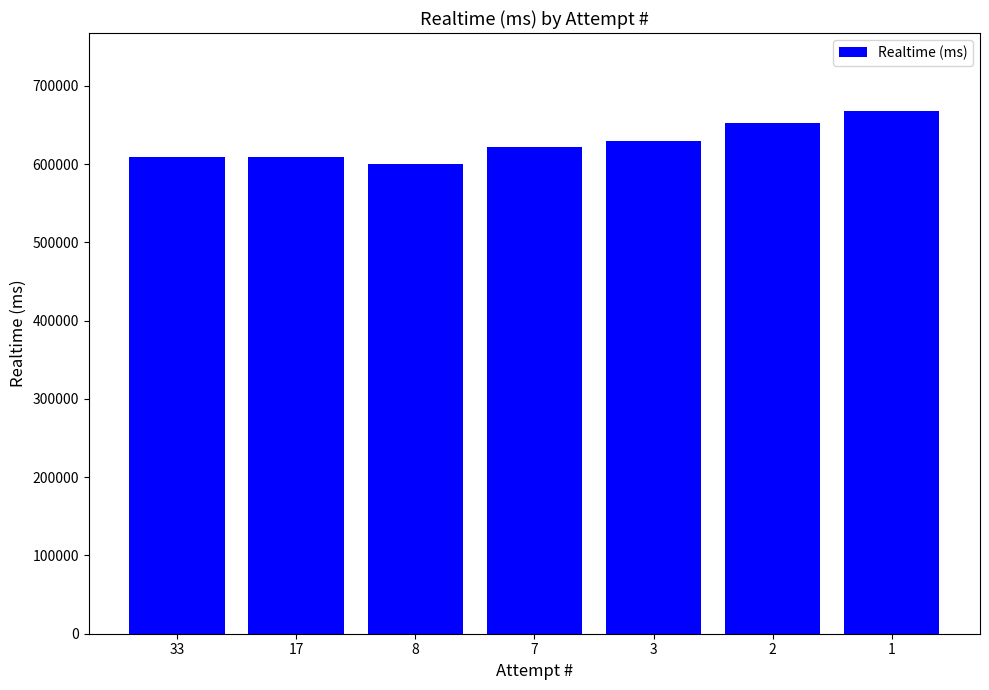

What is the ratio of the value at 17 to the value at 8?

1.0